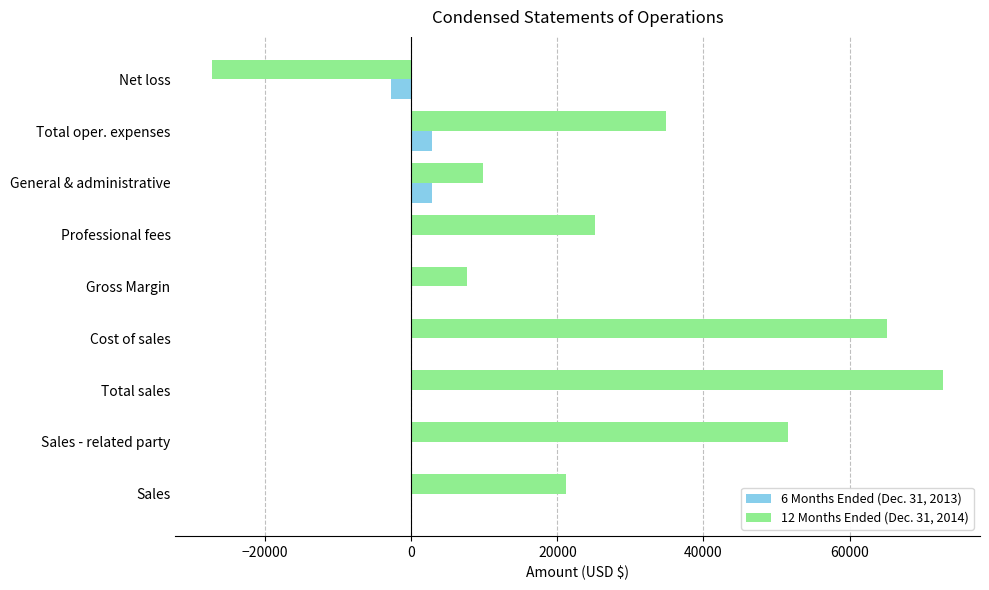

The value of 12 Months Ended (Dec. 31, 2014) at Cost of sales is 113073. True or false?

False